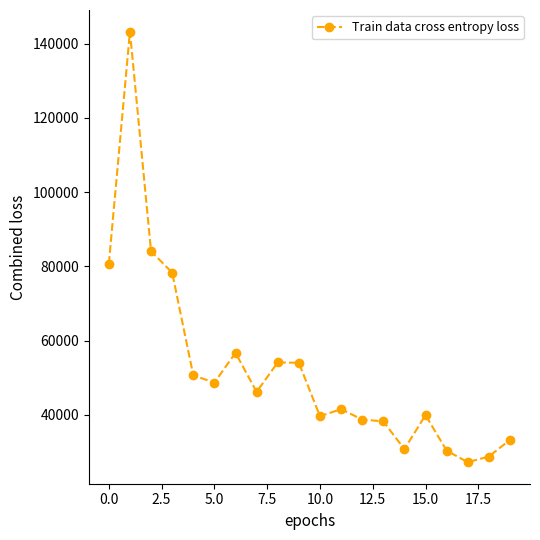

What is the value of the 12th point from the left?

41543.0